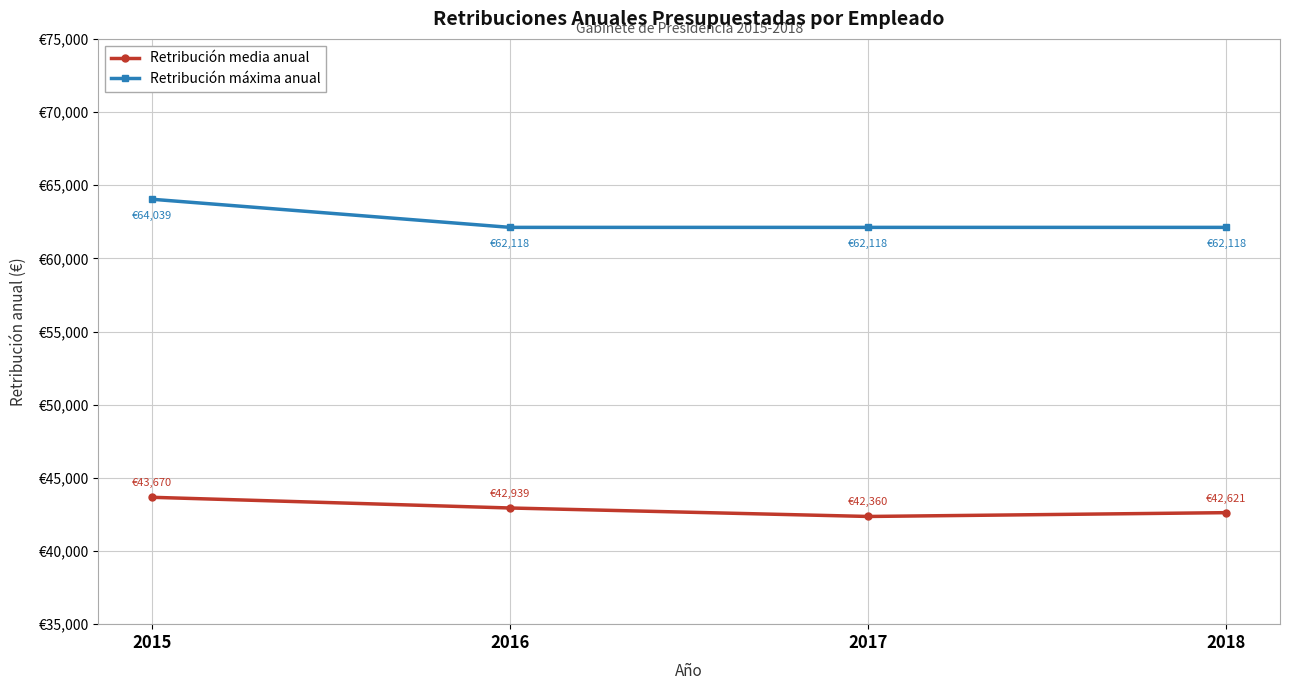

What are all the series names shown in the legend?

Retribución media anual, Retribución máxima anual